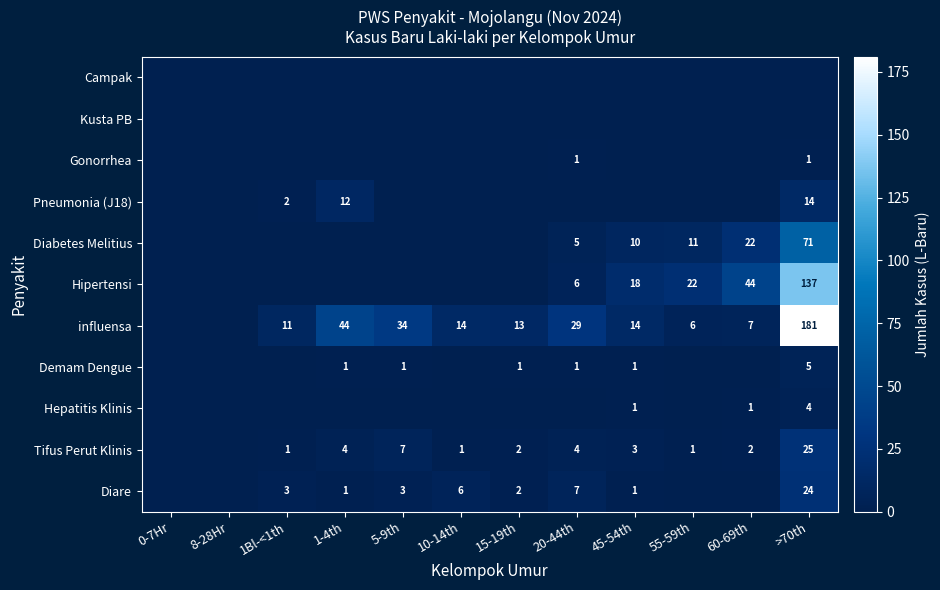

What is the maximum value for Diare?

24